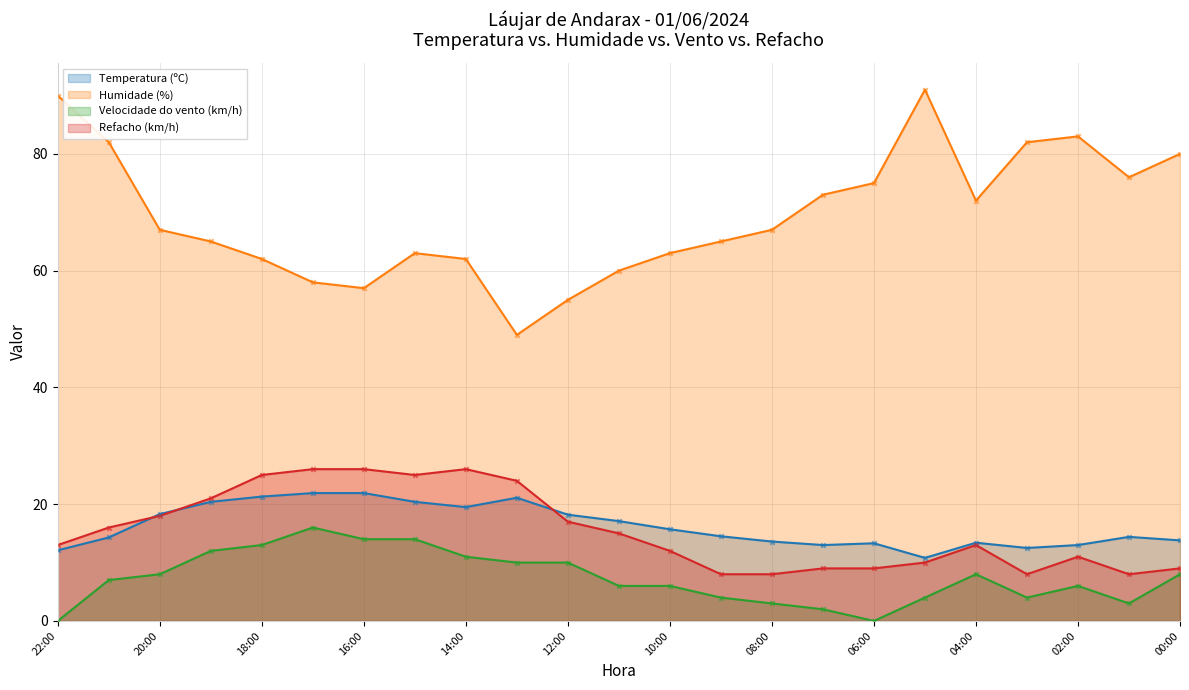

What are all the series names shown in the legend?

Temperatura (ºC), Humidade (%), Velocidade do vento (km/h), Refacho (km/h)